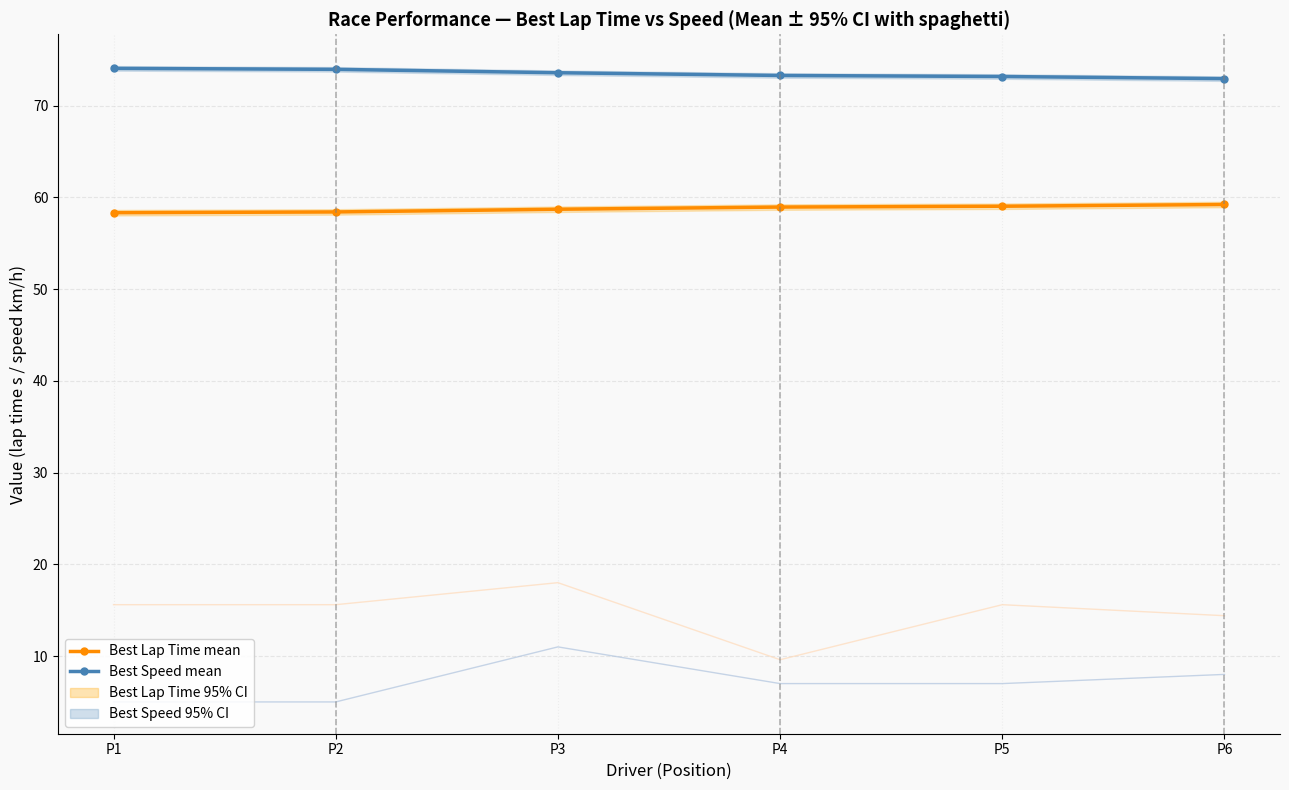

Is it true that Best Speed mean equals 72.9 at P6?

True